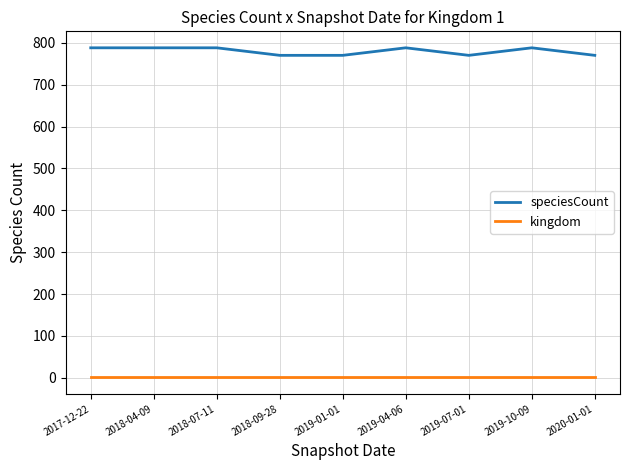

What are all the series names shown in the legend?

speciesCount, kingdom